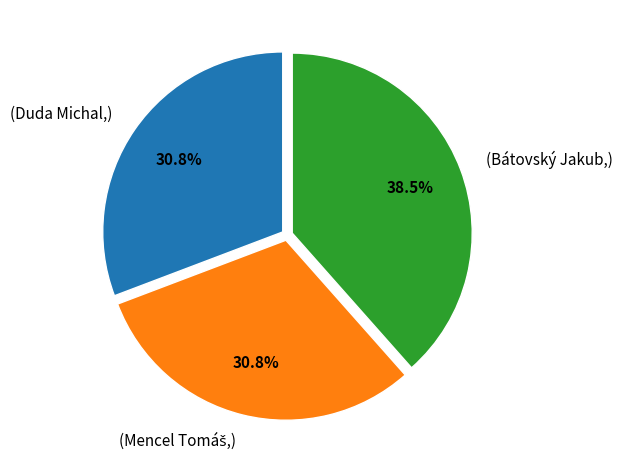

Which category has the biggest portion of the pie?

(Bátovský Jakub,)